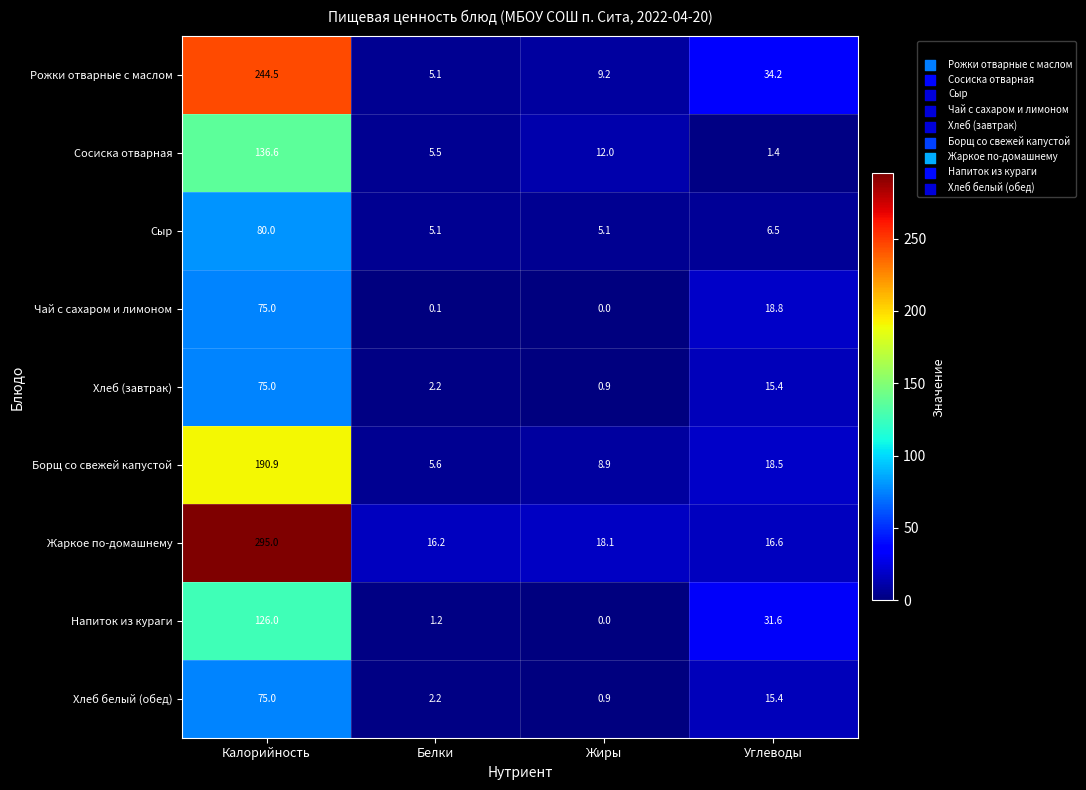

The Сосиска отварная series shows 136.6 at Калорийность. True or false?

True